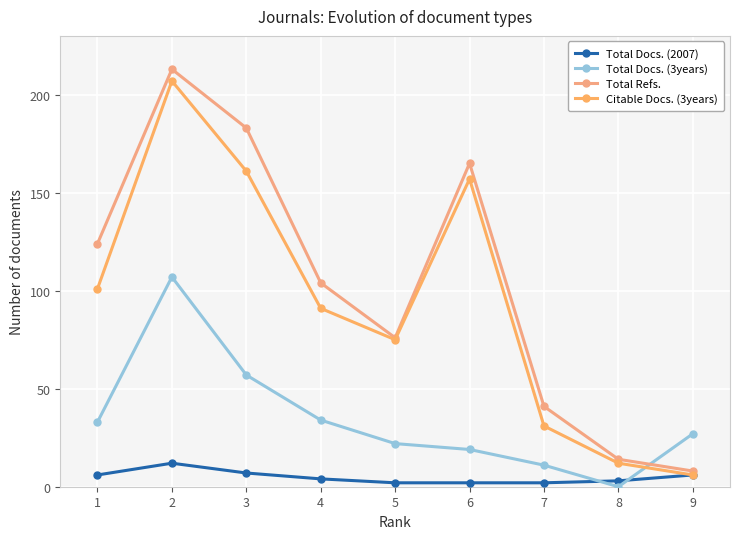

Reading left to right, extract all data points from this chart.

Total Docs. (2007): 6	12	7	4	2	2	2	3	6
Total Docs. (3years): 33	107	57	34	22	19	11	0	27
Total Refs.: 124	213	183	104	76	165	41	14	8
Citable Docs. (3years): 101	207	161	91	75	157	31	12	6